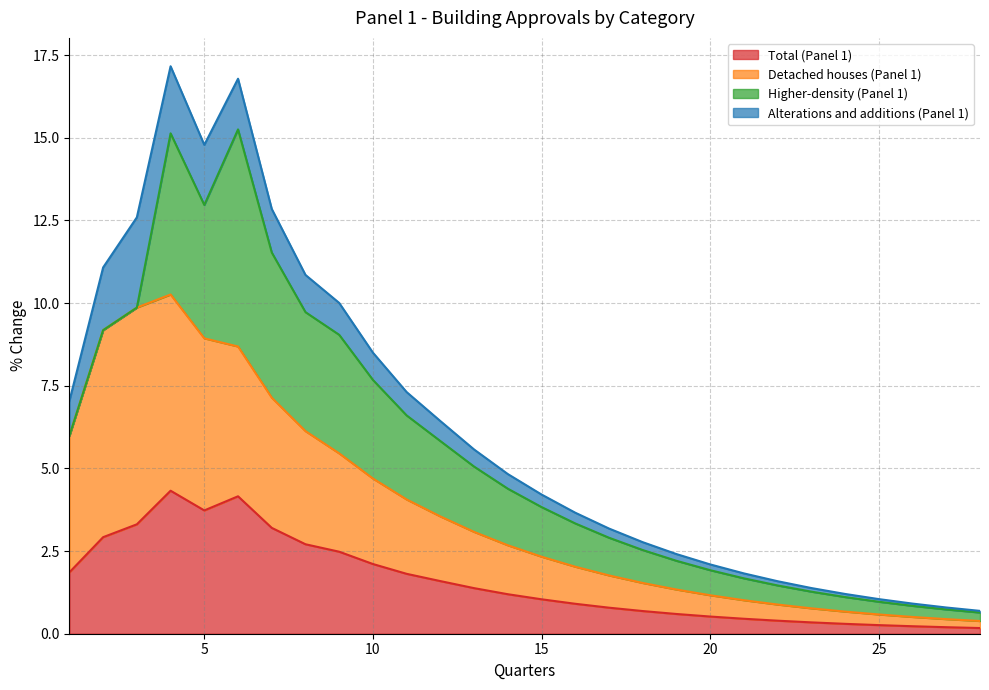

What is the highest value of the Total (Panel 1) series?

4.3